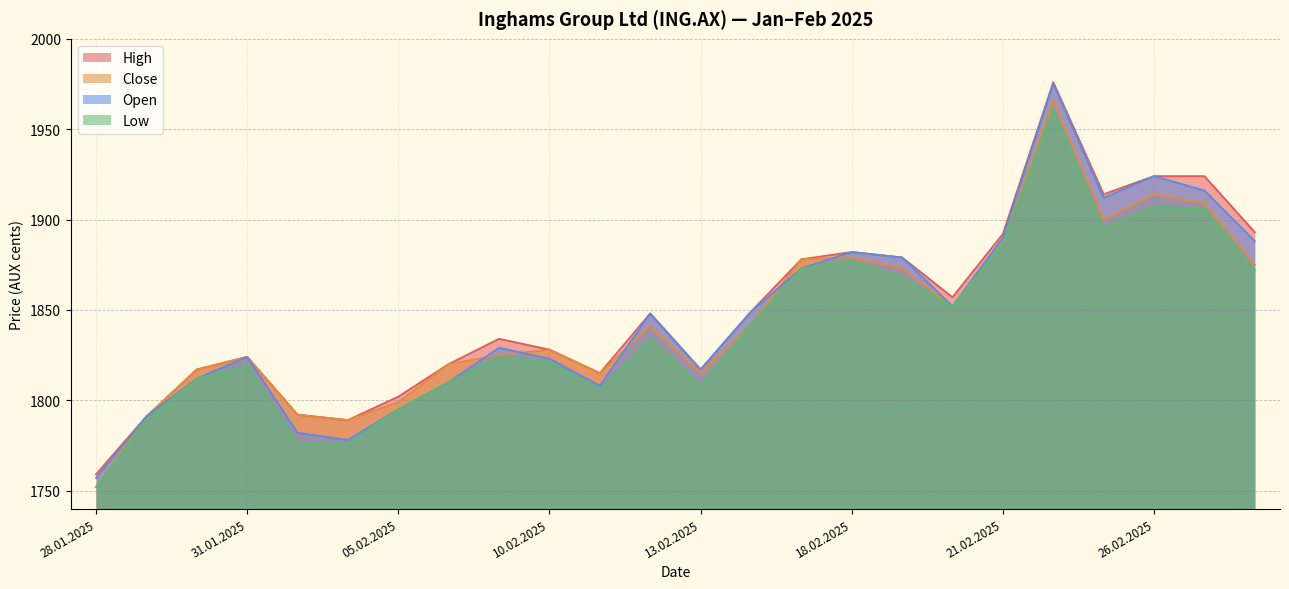

The value of Low at 28.01.2025 is 953. True or false?

False